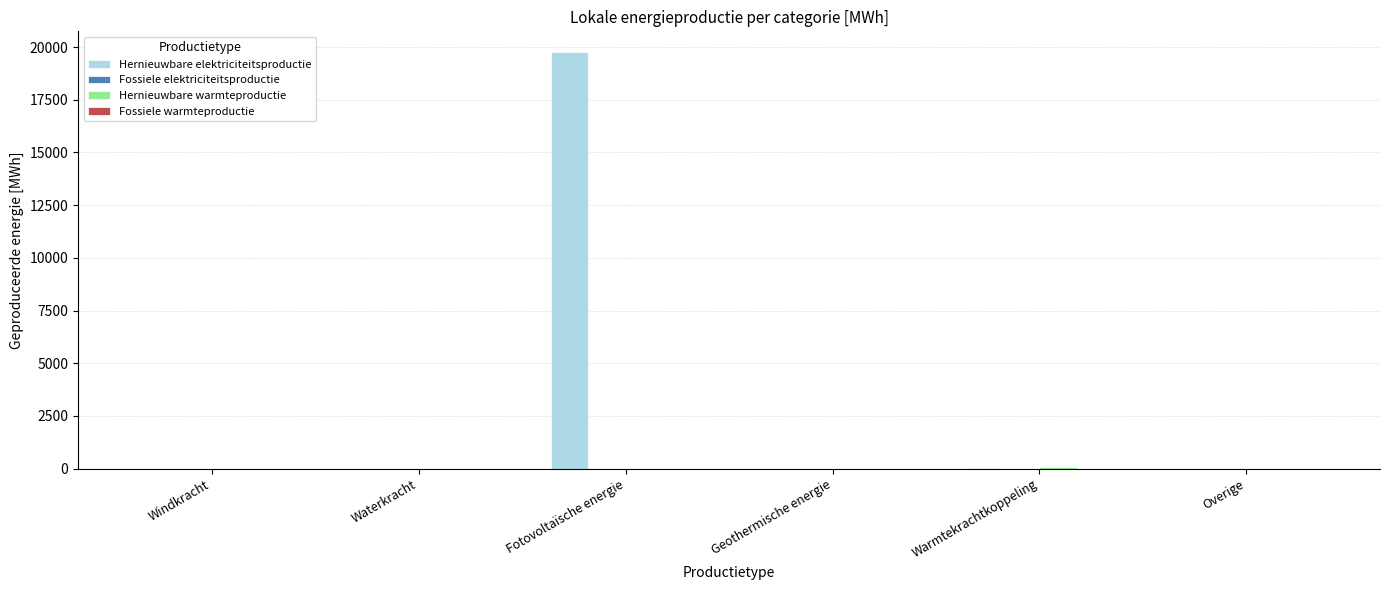

How many groups of bars are there?

6